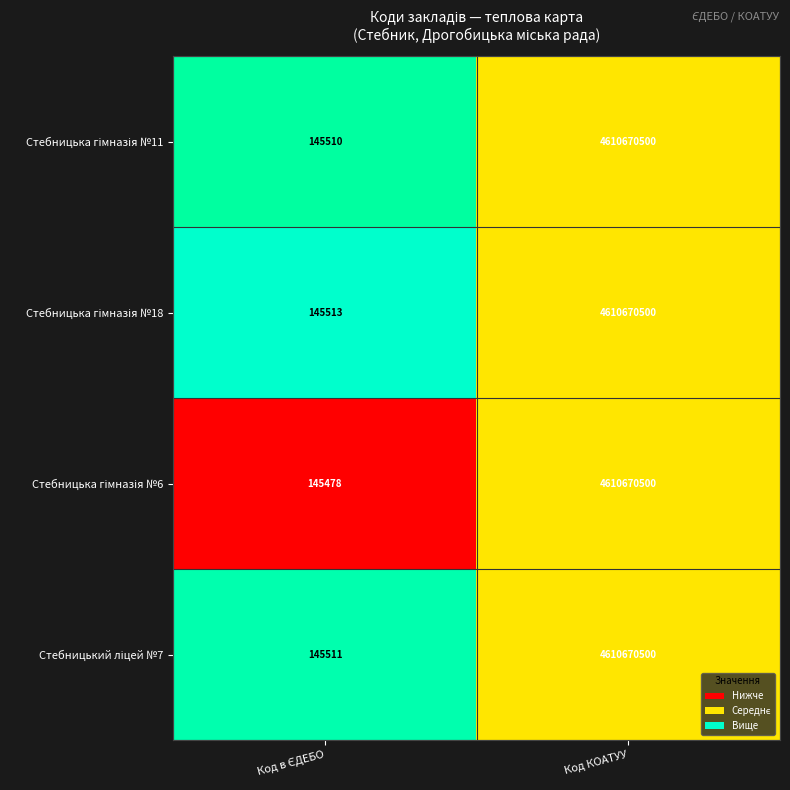

What is the smallest value displayed?

145478